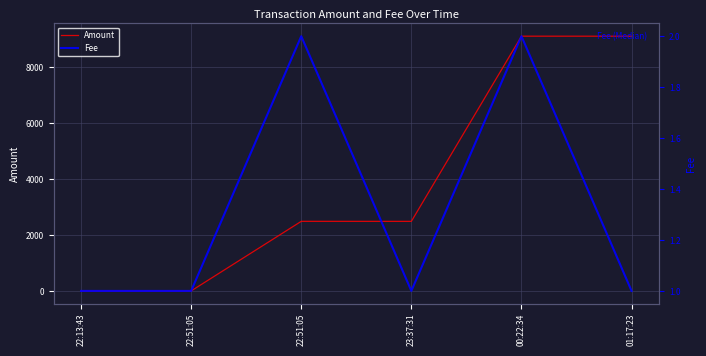

Between 22:13:43 and 01:17:23, which series saw the biggest shift?

Amount